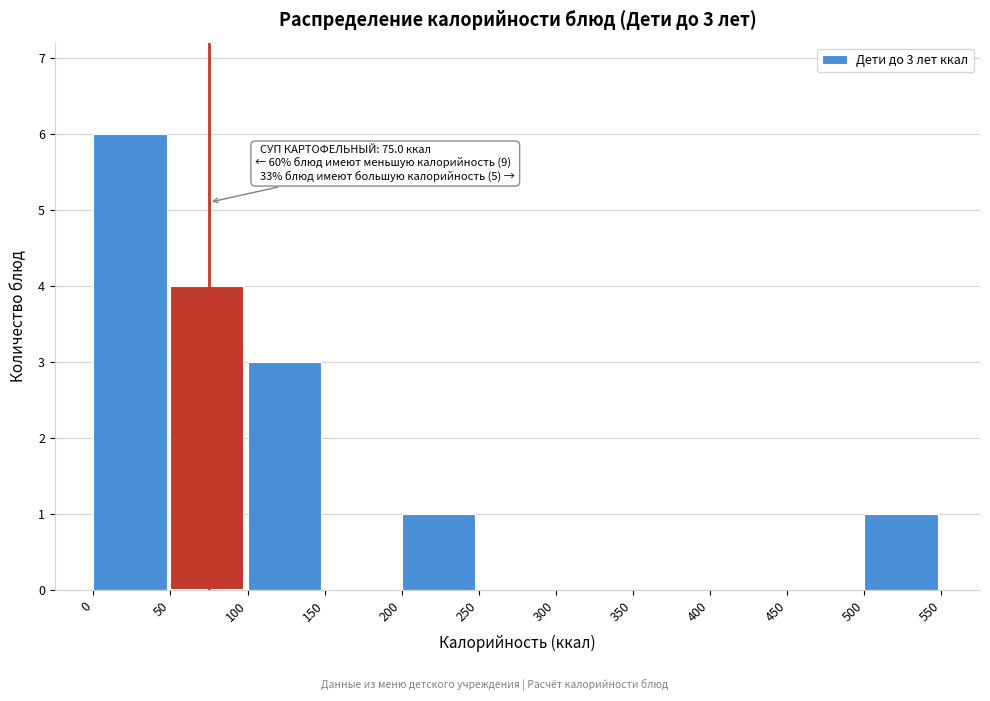

Over which range of the x-axis is the bar tallest?

0 to 50